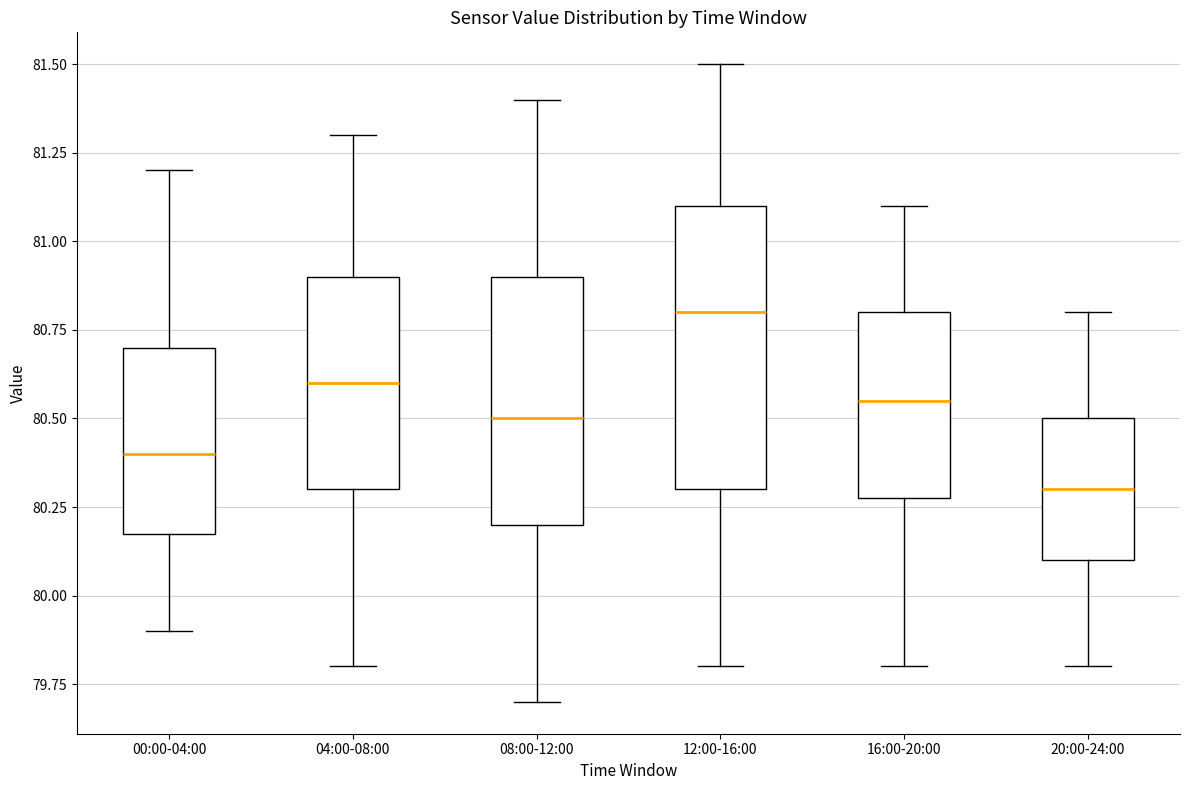

Reading left to right, transcribe this box plot: for each box, give where its median line is, the range the box spans, and where its two whiskers end, as read against the y-axis. The values are not printed on the chart, so give them approximately, as read against the axis.

00:00-04:00: median 80.40, box 80.20 to 80.70, whiskers 79.90 to 81.20
04:00-08:00: median 80.60, box 80.30 to 80.90, whiskers 79.80 to 81.30
08:00-12:00: median 80.50, box 80.20 to 80.90, whiskers 79.70 to 81.40
12:00-16:00: median 80.80, box 80.30 to 81.10, whiskers 79.80 to 81.50
16:00-20:00: median 80.55, box 80.30 to 80.80, whiskers 79.80 to 81.10
20:00-24:00: median 80.30, box 80.10 to 80.50, whiskers 79.80 to 80.80